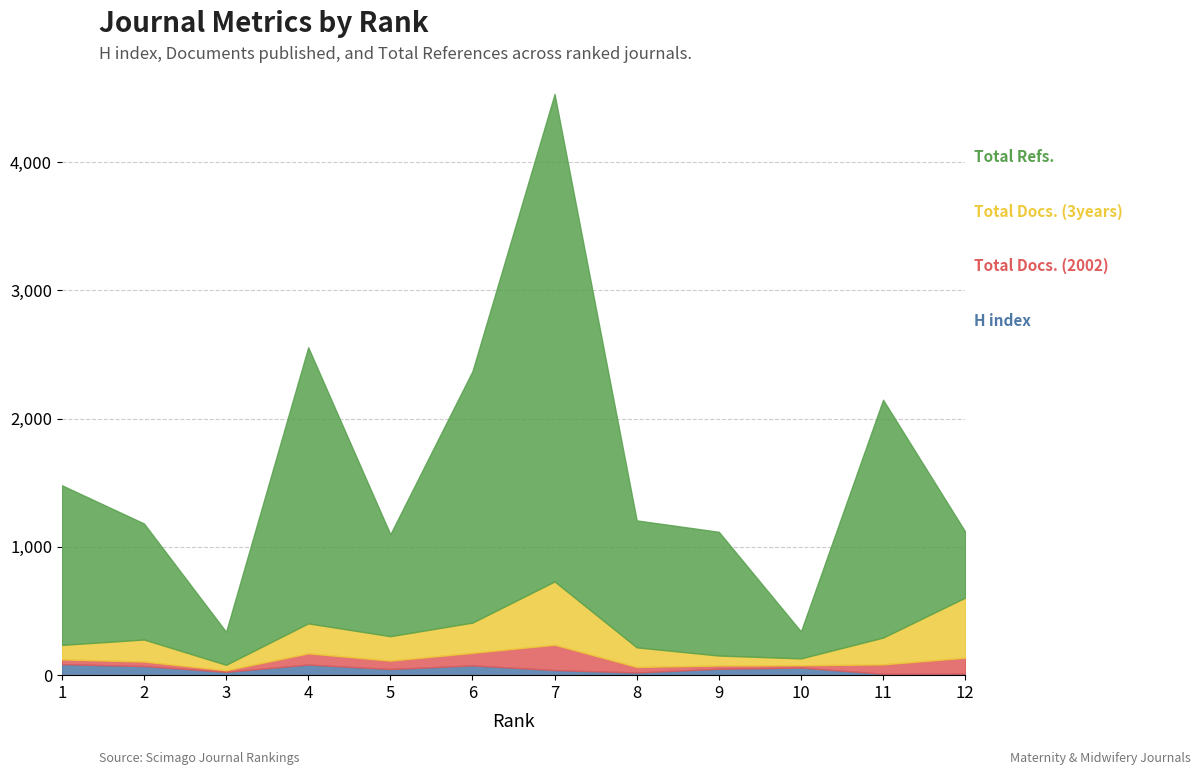

What is the value of the Total Docs. (3years) point at the 5th from the left?

191